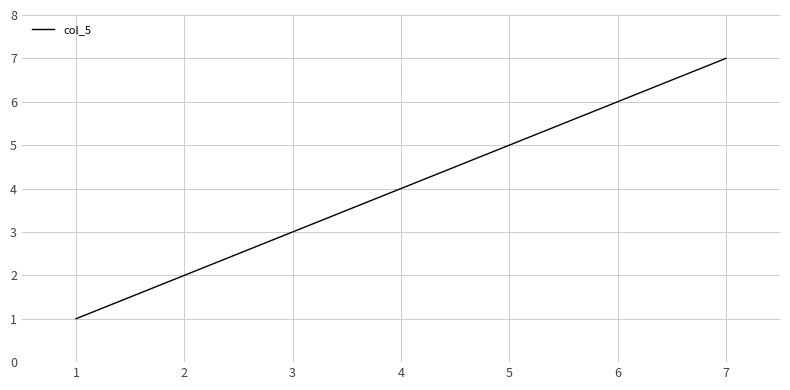

What is the smallest value displayed?

1